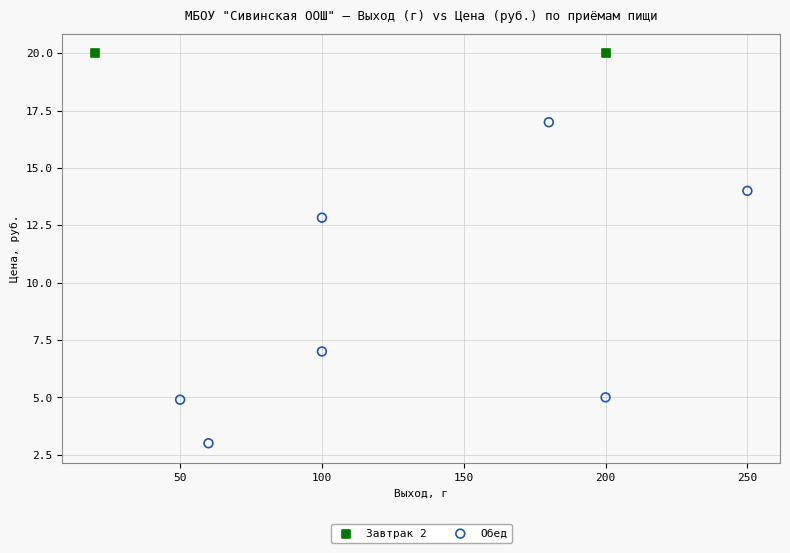

What are all the series names shown in the legend?

Завтрак 2, Обед